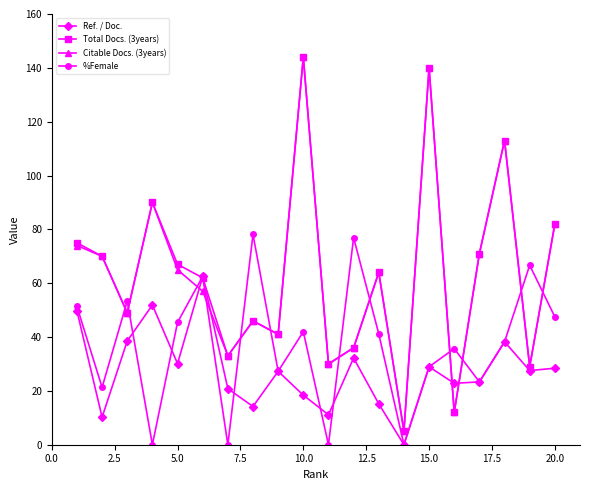

In Total Docs. (3years), how many points are higher than both neighbors (excluding endpoints)?

6